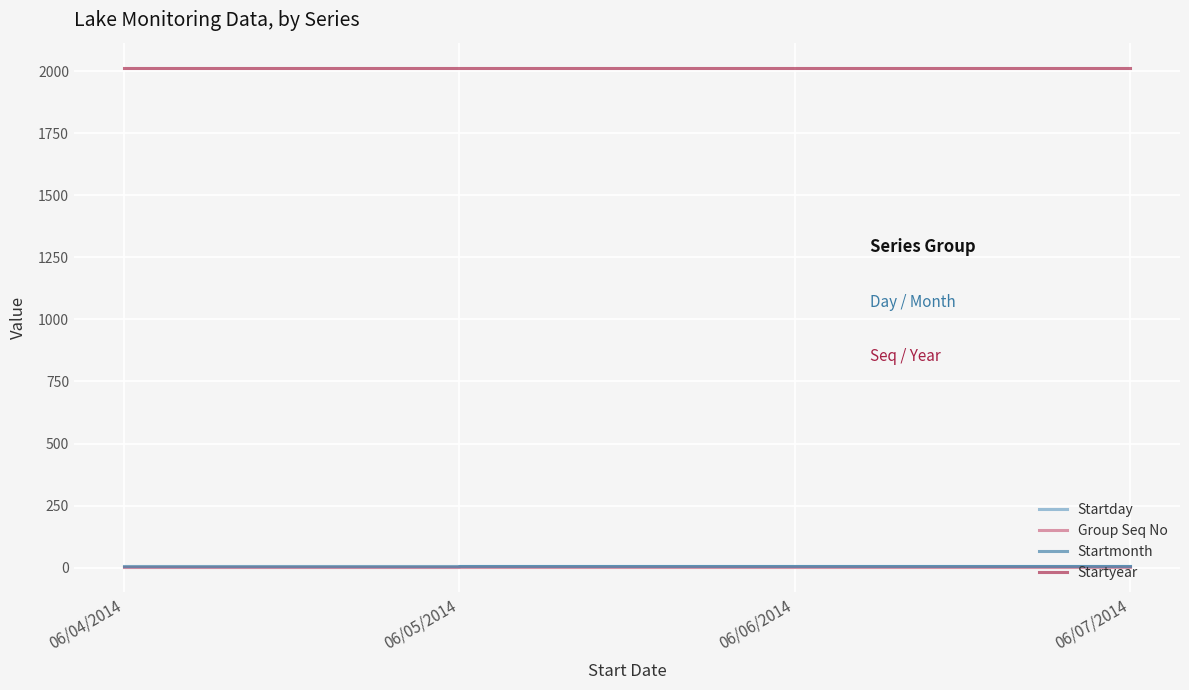

What is the minimum value for Startyear?

2014